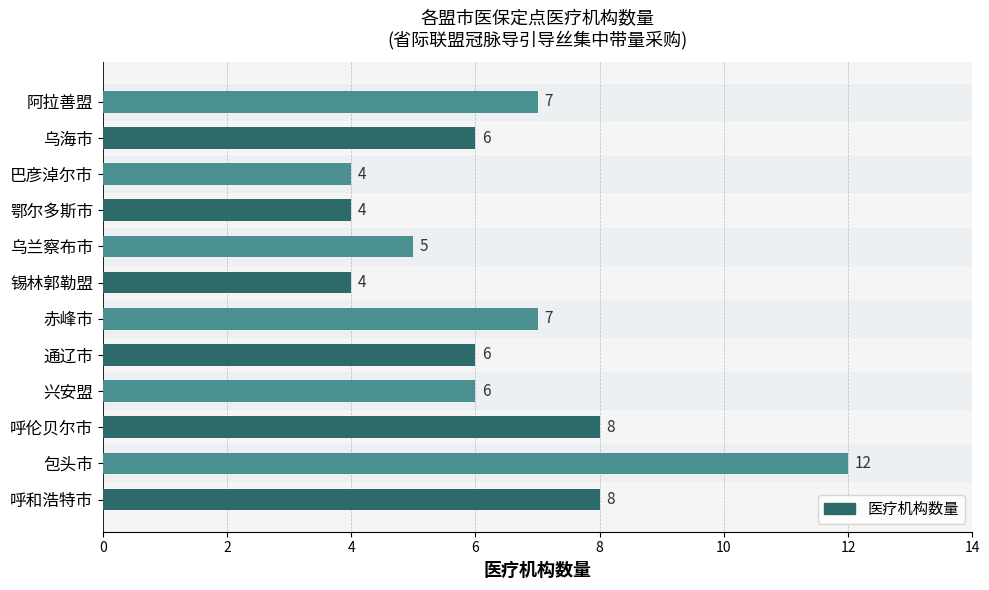

Reading bottom to top, transcribe all the data shown in this chart.

8	12	8	6	6	7	4	5	4	4	6	7